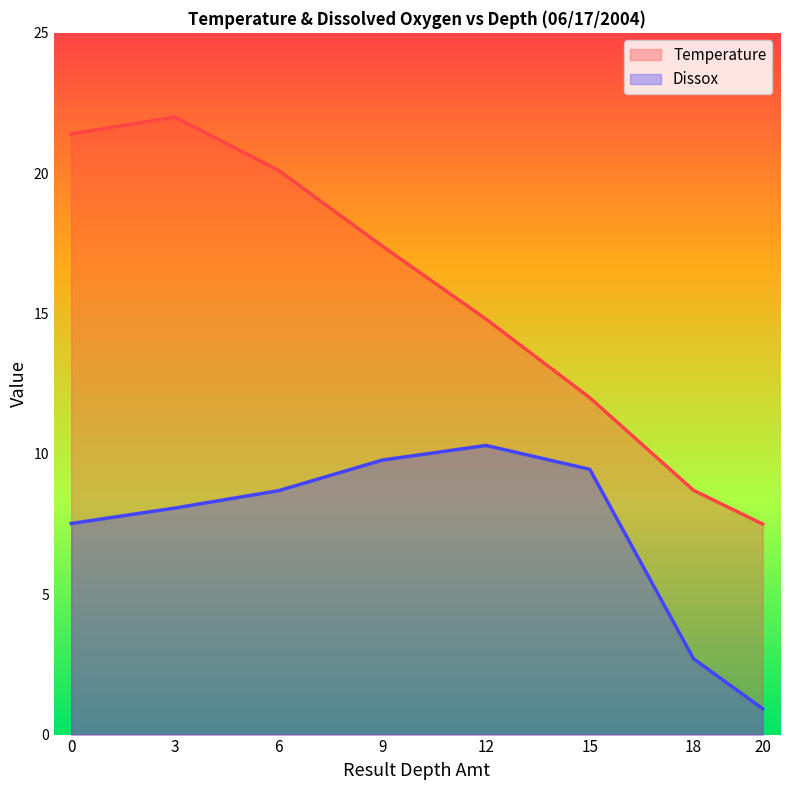

Does the chart display data point markers on the line(s)?

No